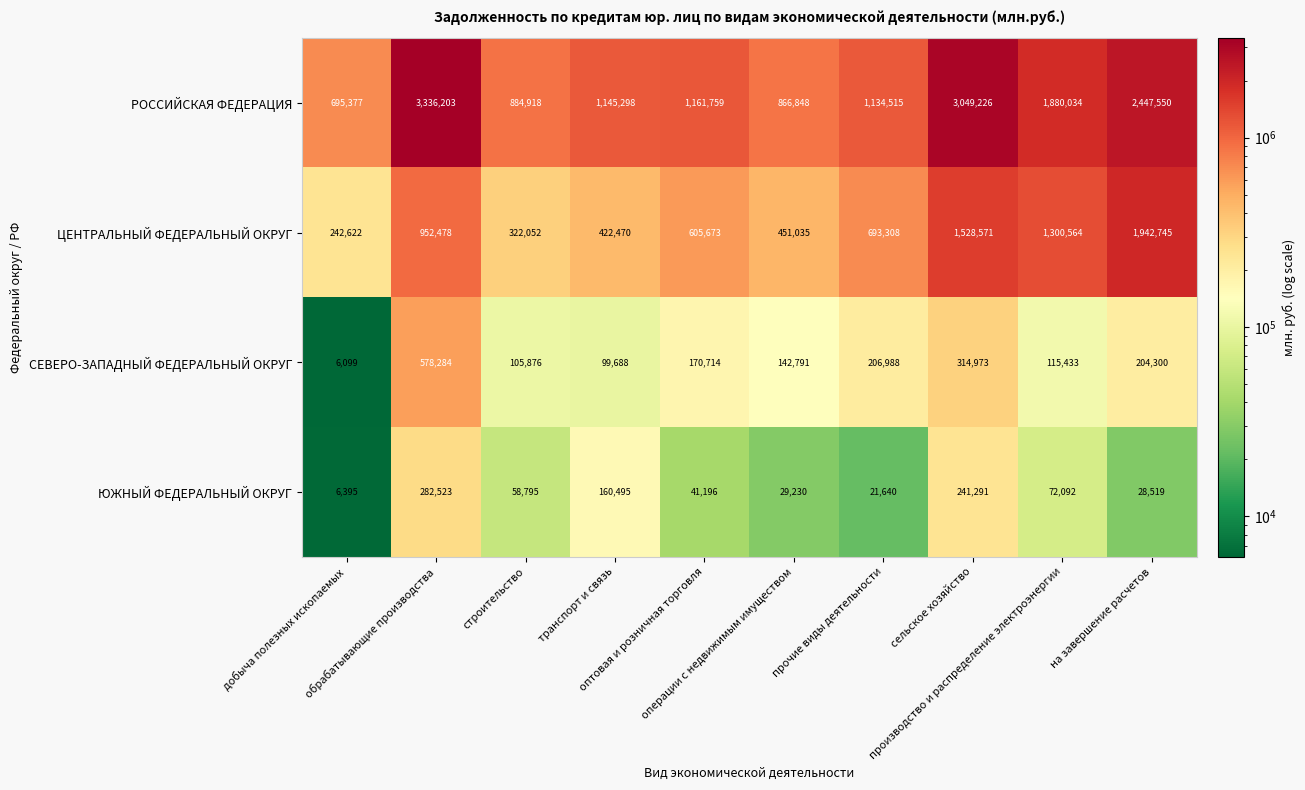

Which series has the widest spread of values?

РОССИЙСКАЯ ФЕДЕРАЦИЯ